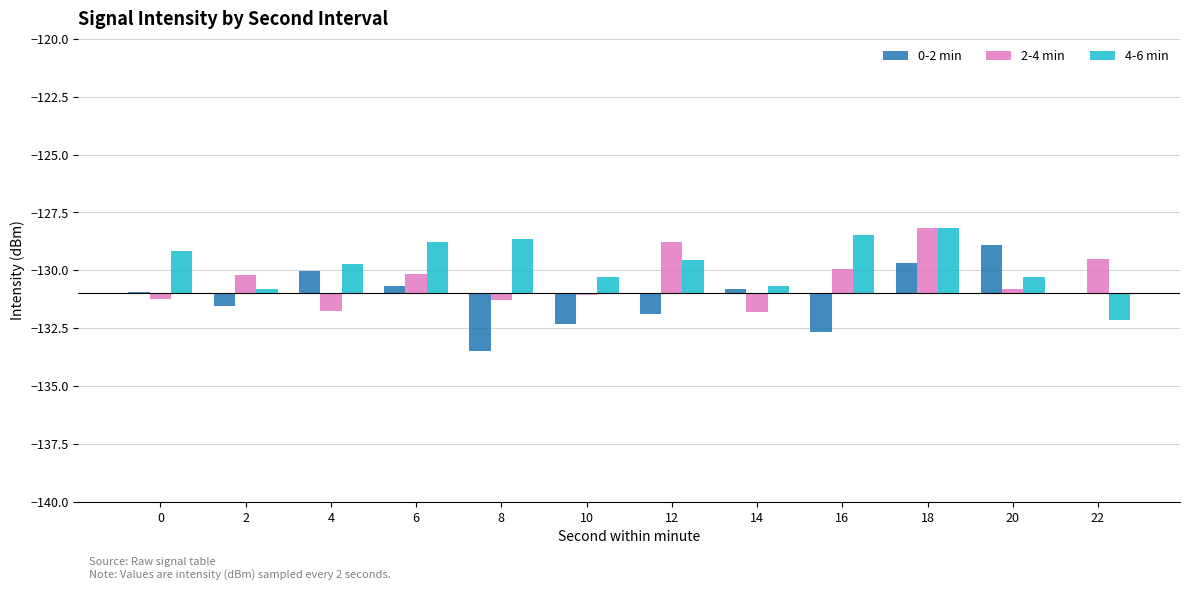

What are all the series names shown in the legend?

0-2 min, 2-4 min, 4-6 min